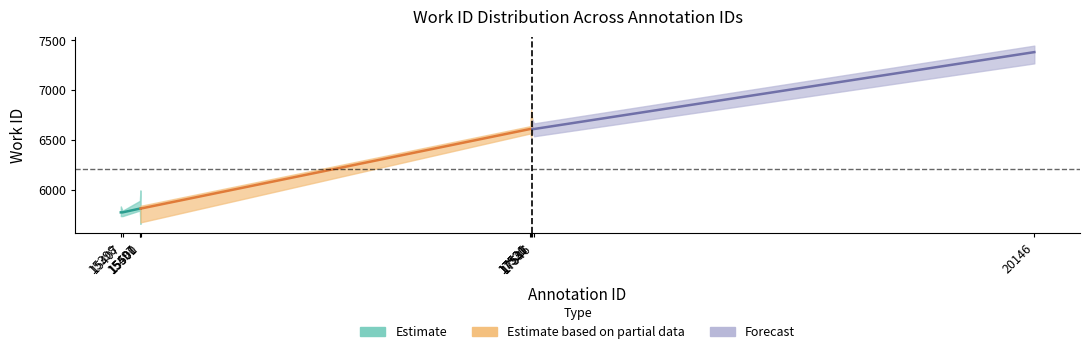

Where is work_id nearest to the value 6578?

17526